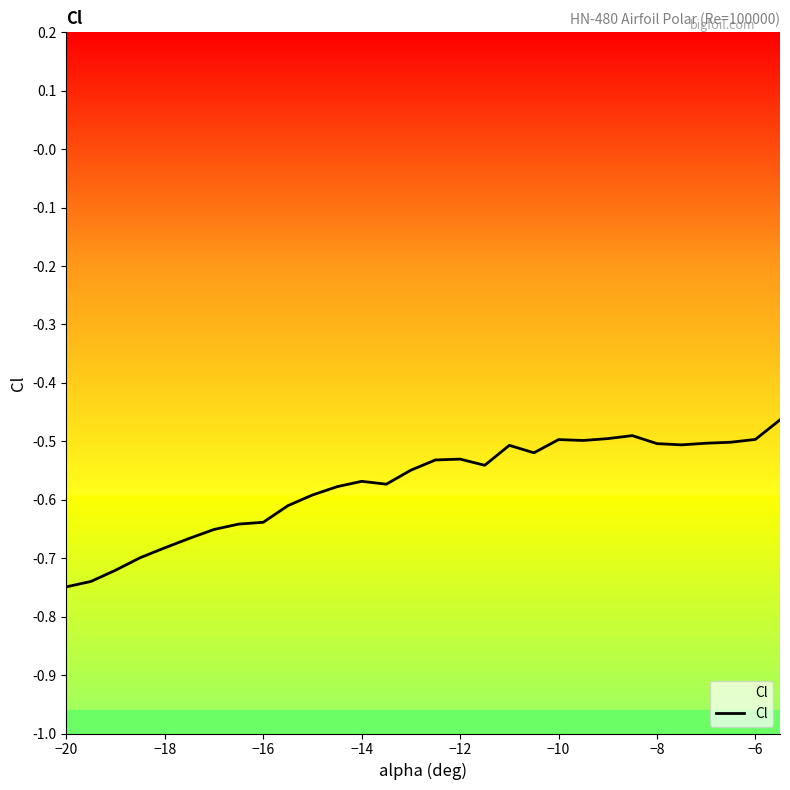

True or false: there are more than 1 points higher than both neighbors.

True